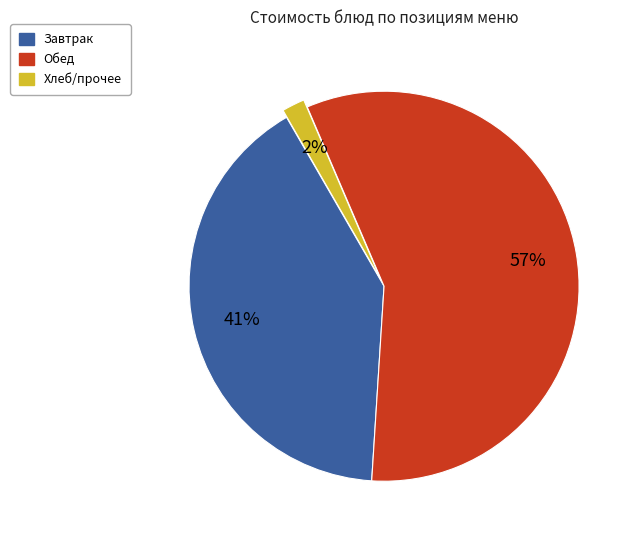

To the nearest percent, what is the average slice percentage?

33%